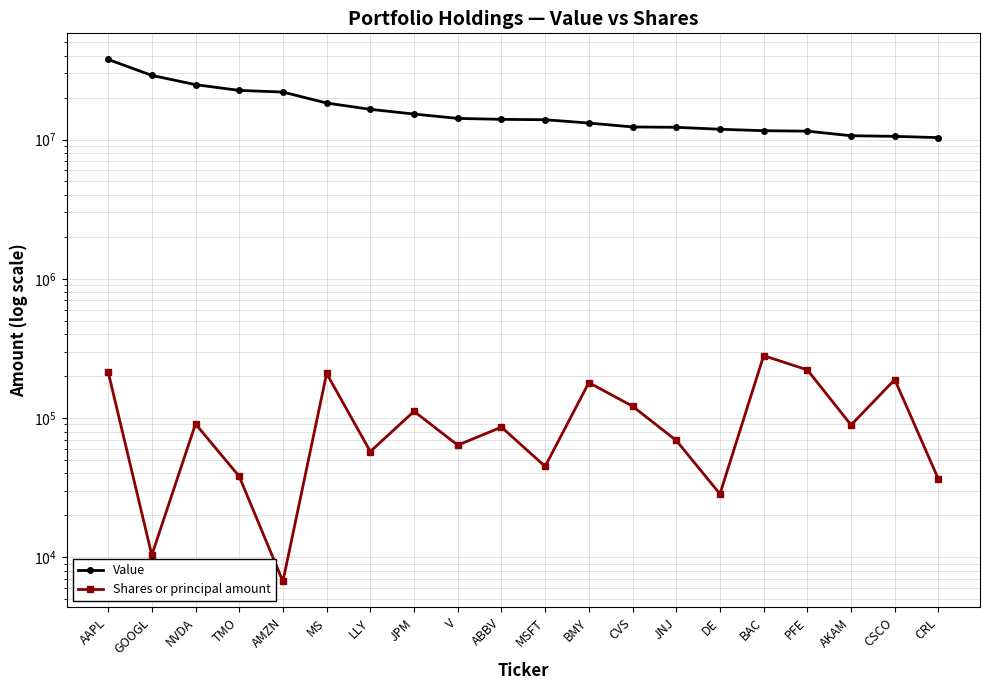

Reading left to right, what are all the values shown in this chart?

Value: AAPL=37585000	GOOGL=28868000	NVDA=24767000	TMO=22526000	AMZN=21910000	MS=18278000	LLY=16471000	JPM=15237000	V=14177000	ABBV=13958000	MSFT=13870000	BMY=13130000	CVS=12310000	JNJ=12237000	DE=11852000	BAC=11567000	PFE=11481000	AKAM=10646000	CSCO=10539000	CRL=10315000
Shares or principal amount: AAPL=215251	GOOGL=10379	NVDA=90767	TMO=38137	AMZN=6721	MS=209133	LLY=57515	JPM=111771	V=63927	ABBV=86100	MSFT=44988	BMY=179787	CVS=121627	JNJ=69045	DE=28527	BAC=280627	PFE=221770	AKAM=89171	CSCO=189010	CRL=36325